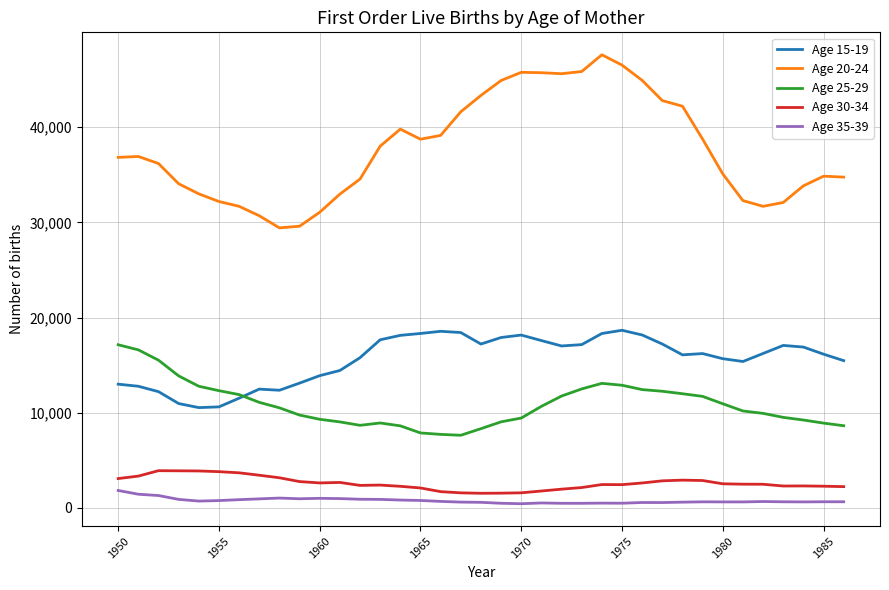

True or false: Age 30-34 and Age 15-19 intersect in this chart.

False